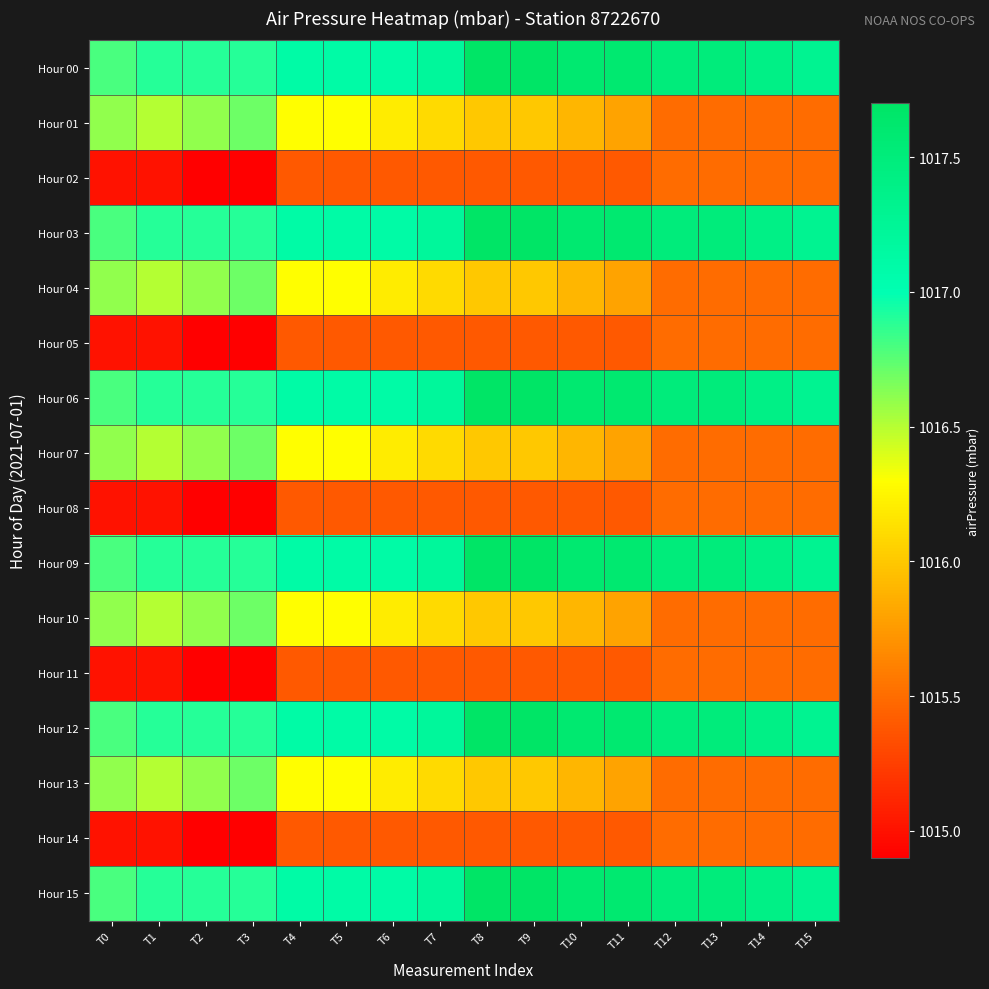

Count the number of categories in the chart.

16